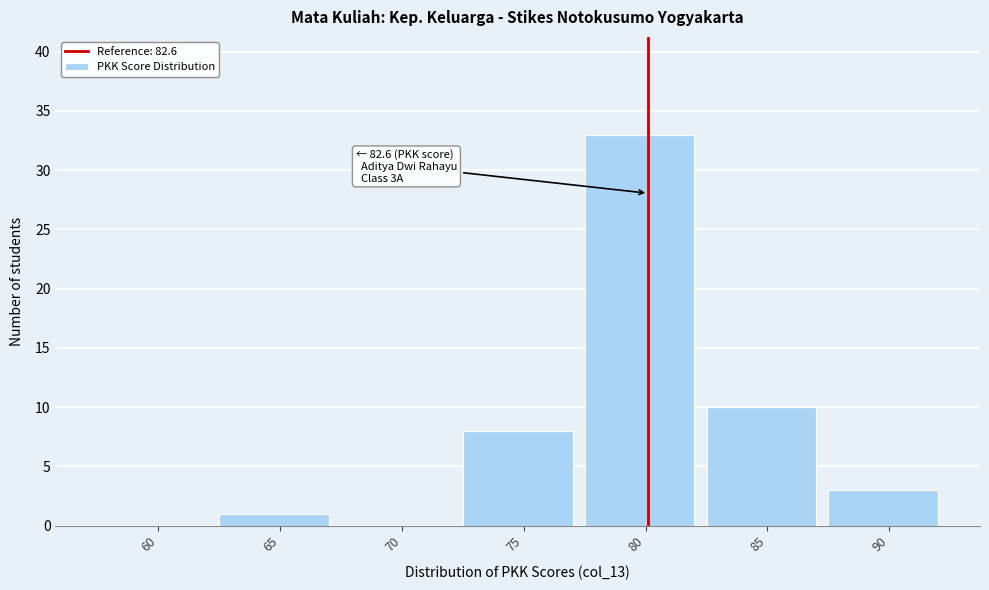

Reading left to right, extract all data points from this chart.

60=0	65=1	70=0	75=8	80=33	85=10	90=3